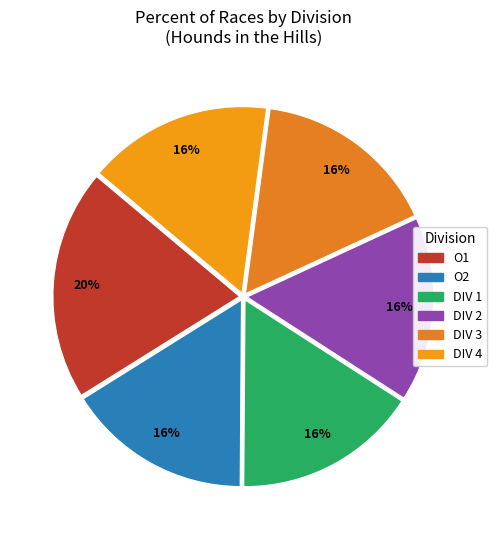

How many segments does this pie chart have?

6